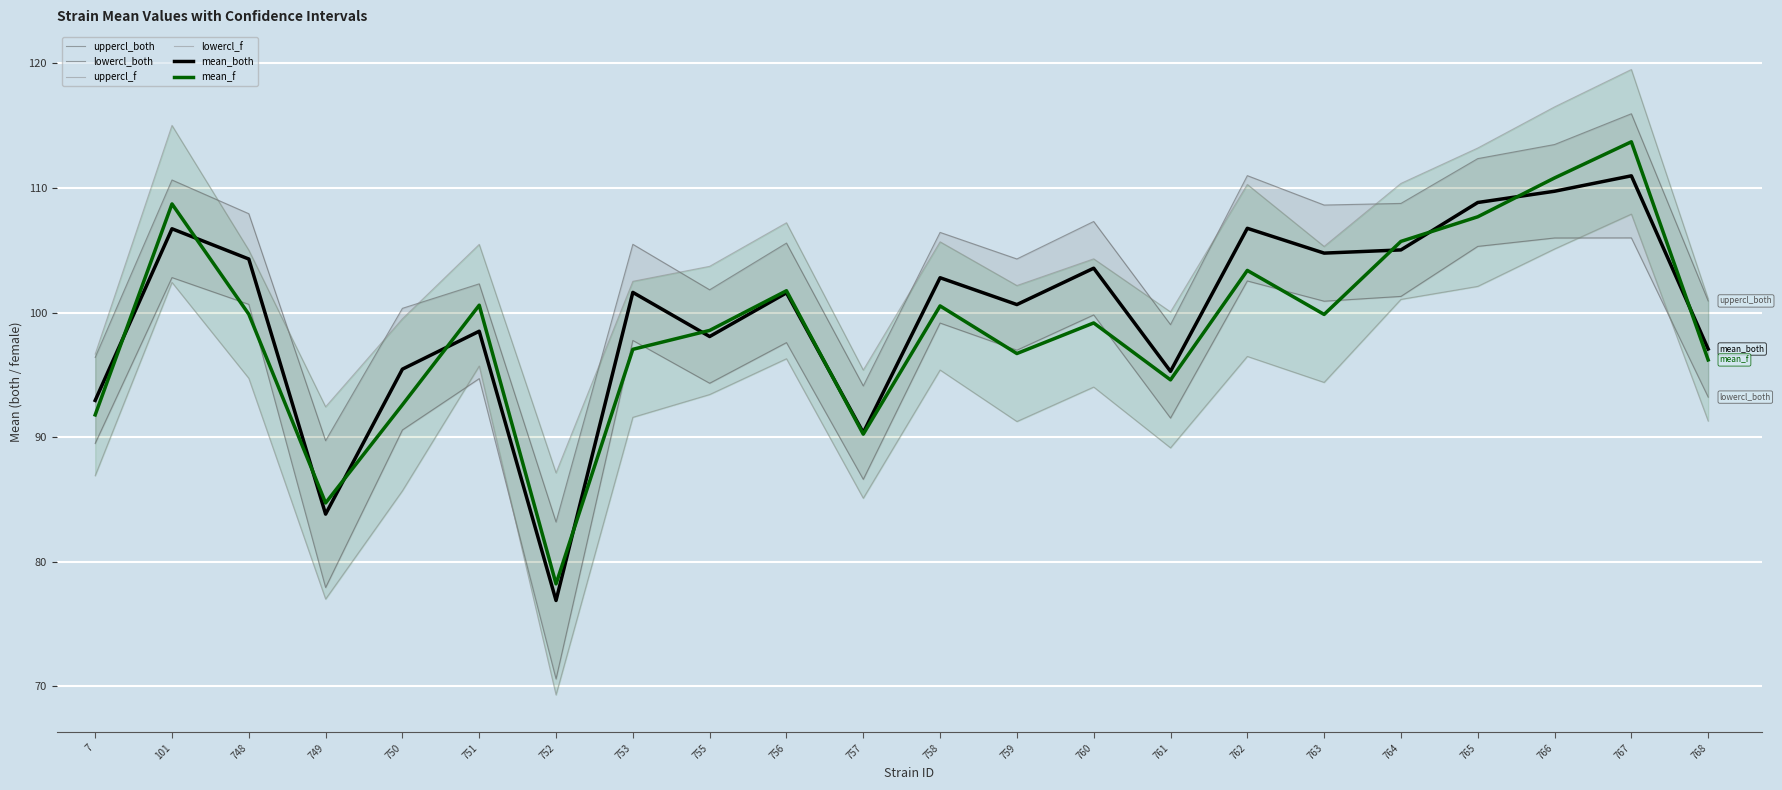

True or false: uppercl_f has more than 2 points higher than both neighbors.

True